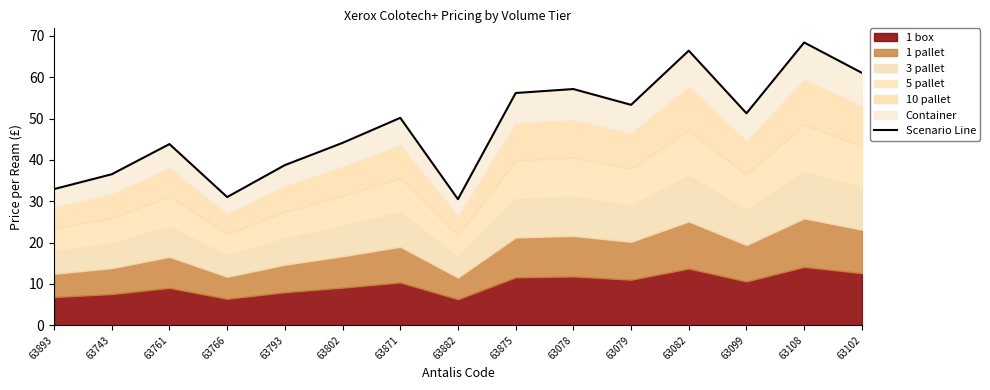

Which category has the lowest value across all series?

63882